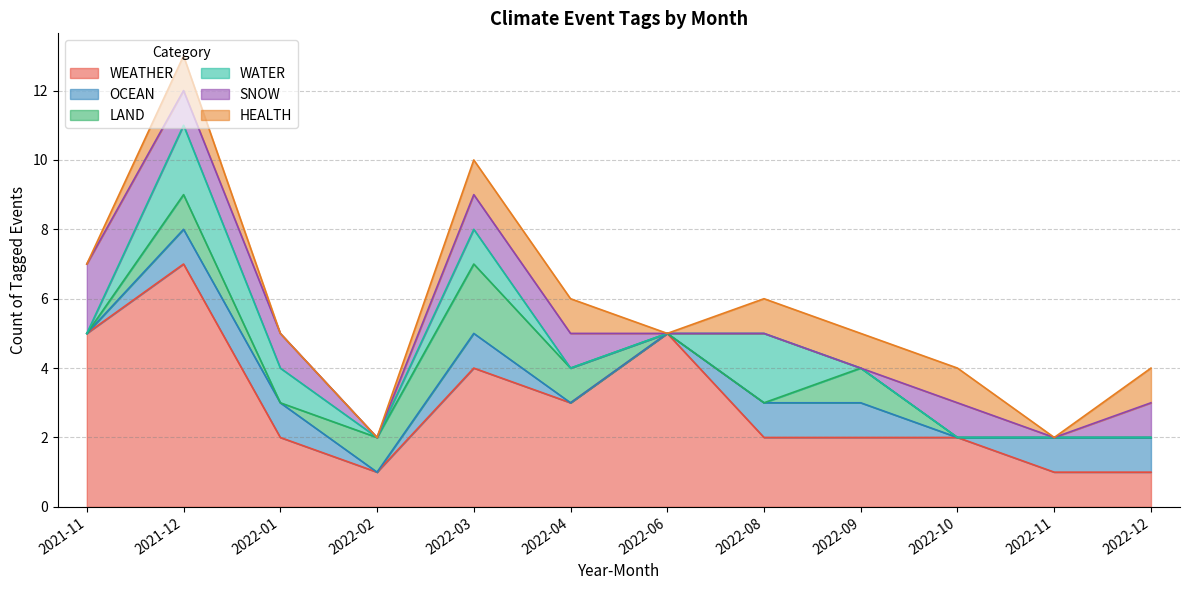

Between 2021-12 and 2022-11, which series saw the biggest shift?

WEATHER